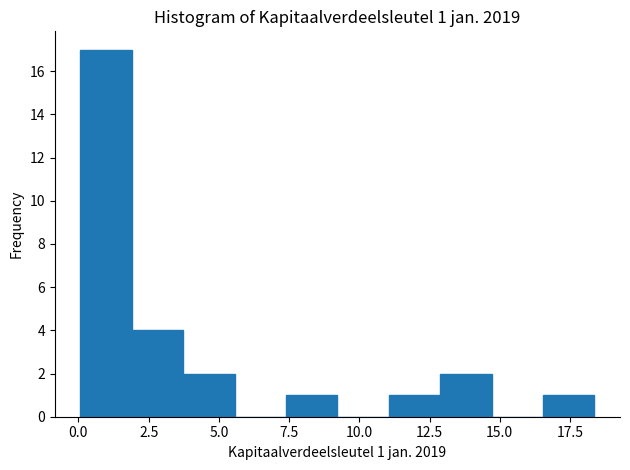

Read against the x-axis, roughly where is the centre of the tallest bar?

1.0